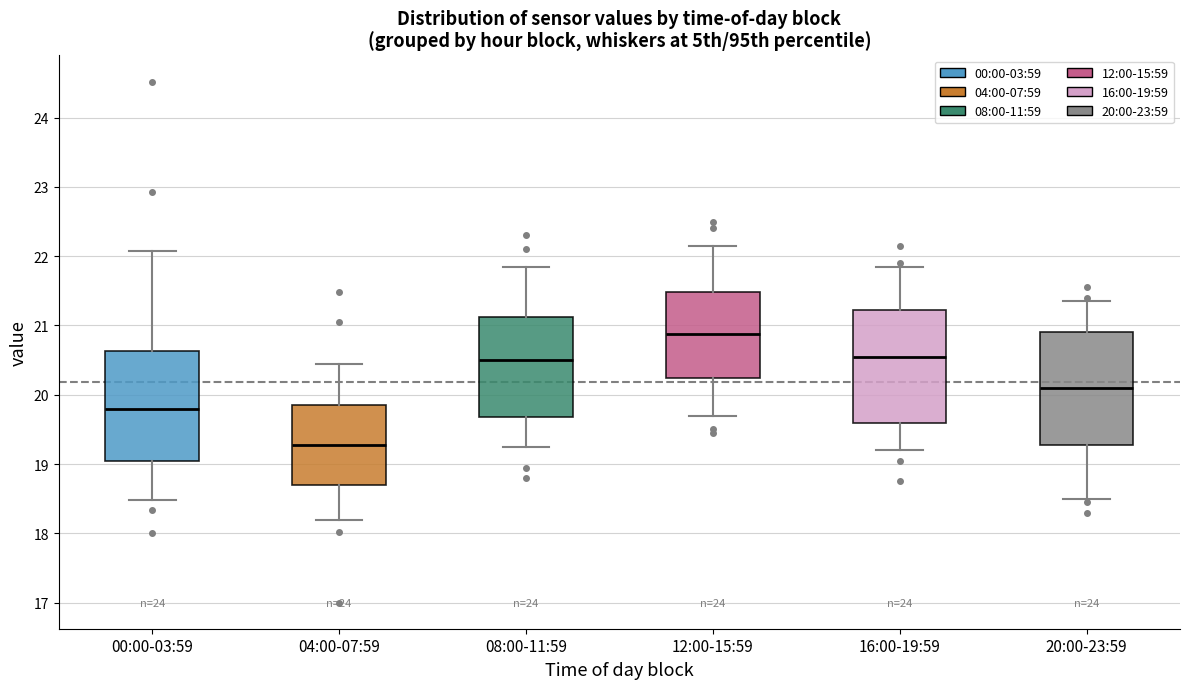

Reading left to right, read every box against the y-axis: the position of its median line, the range the box covers, and the ends of its whiskers. The values are not printed on the chart, so give them approximately, as read against the axis.

00:00-03:59: median 19.8, box 19.0 to 20.6, whiskers 18.5 to 22.1
04:00-07:59: median 19.3, box 18.7 to 19.9, whiskers 18.2 to 20.5
08:00-11:59: median 20.5, box 19.7 to 21.1, whiskers 19.3 to 21.9
12:00-15:59: median 20.9, box 20.2 to 21.5, whiskers 19.7 to 22.2
16:00-19:59: median 20.6, box 19.6 to 21.2, whiskers 19.2 to 21.9
20:00-23:59: median 20.1, box 19.3 to 20.9, whiskers 18.5 to 21.4